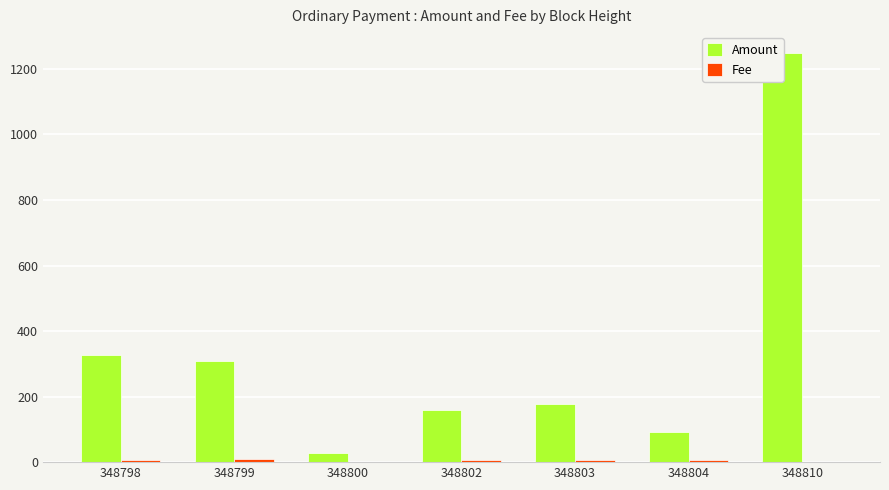

Reading right to left, transcribe all the data shown in this chart.

Amount: 1250	93	176	159	28	309	326
Fee: 1	6	8	6	1	11	8